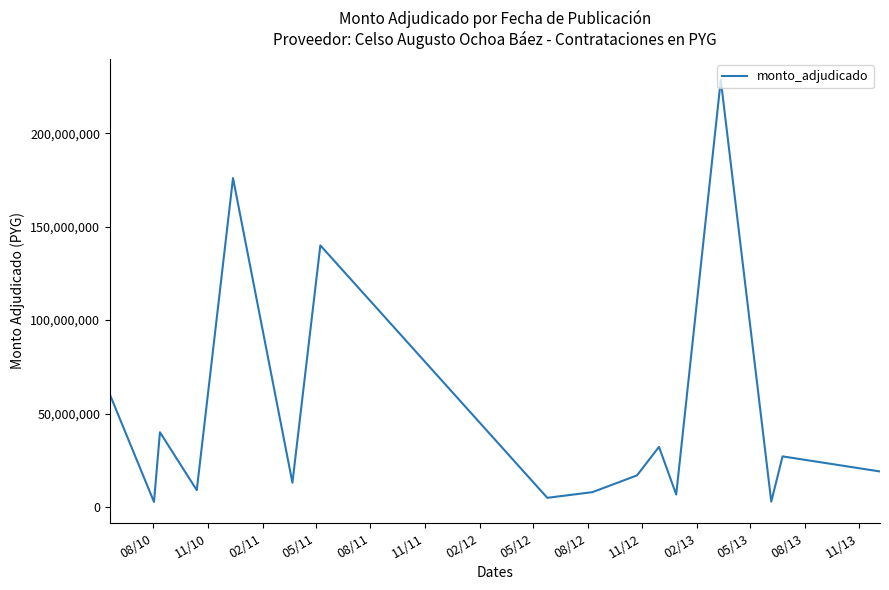

What is the greatest value displayed?

228522000